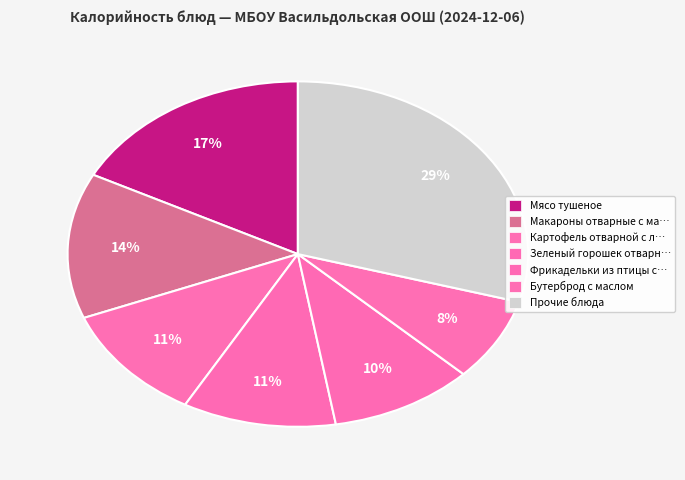

How many segments does this pie chart have?

7